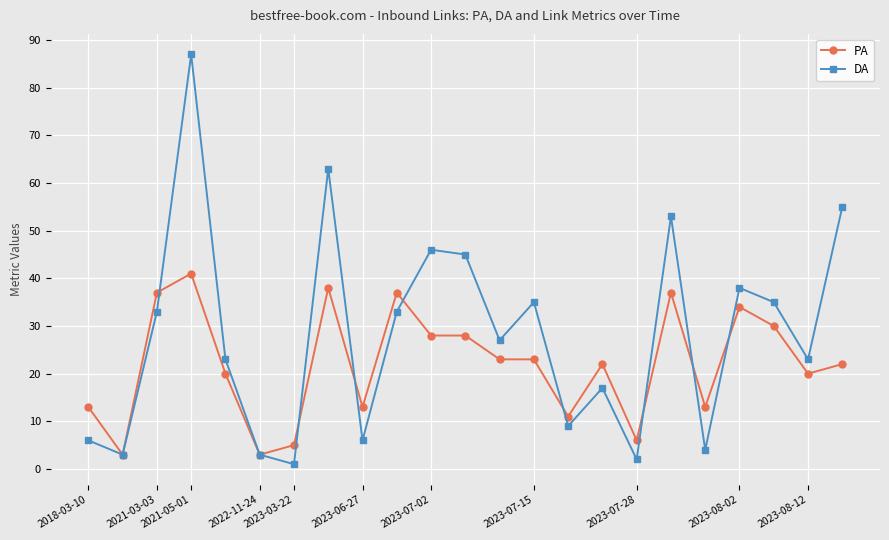

What is the greatest value displayed?

87